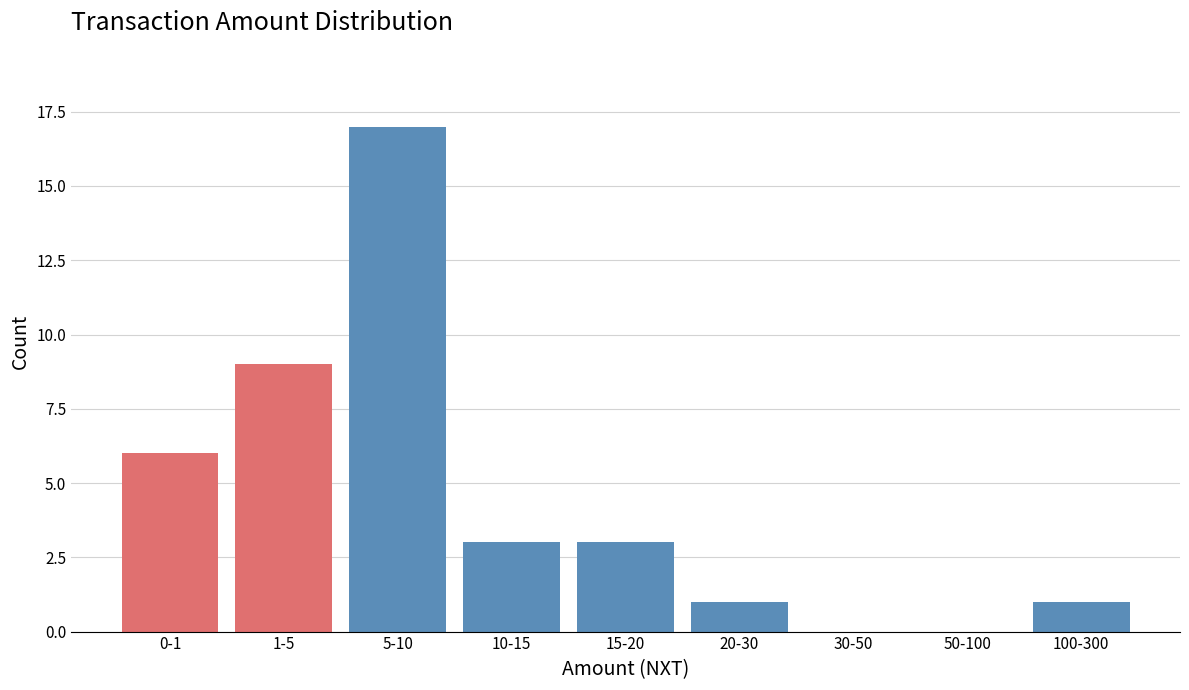

Reading left to right, list all the values displayed in this chart.

0-1=6	1-5=9	5-10=17	10-15=3	15-20=3	20-30=1	30-50=0	50-100=0	100-300=1